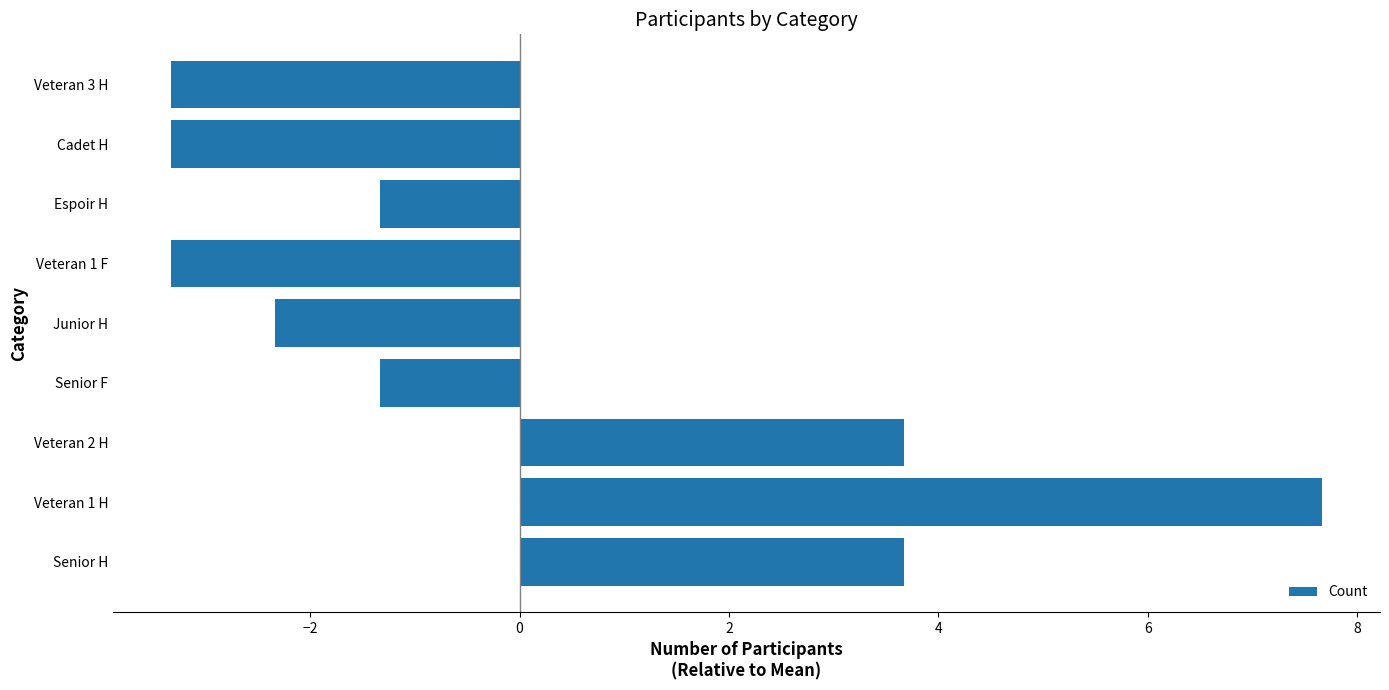

True or false: the data shows -3.3 at Veteran 3 H.

True